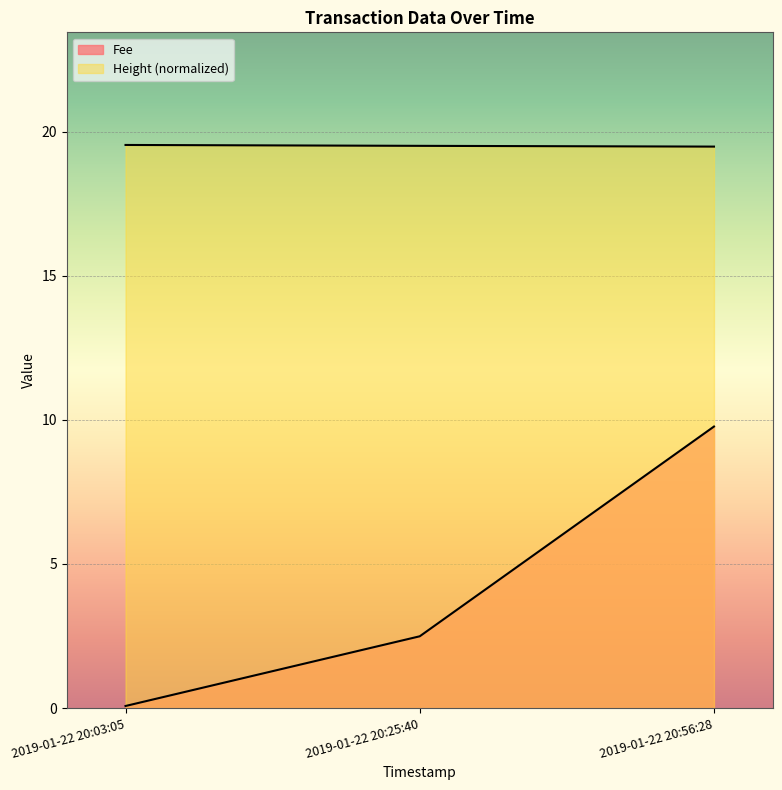

What is the value of the Fee point at the 2nd from the left?

2.5